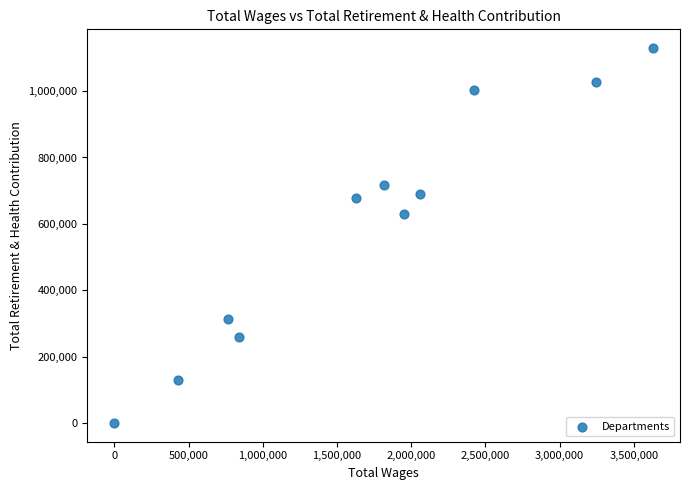

What is the range of Y values (max minus min)?

1129775